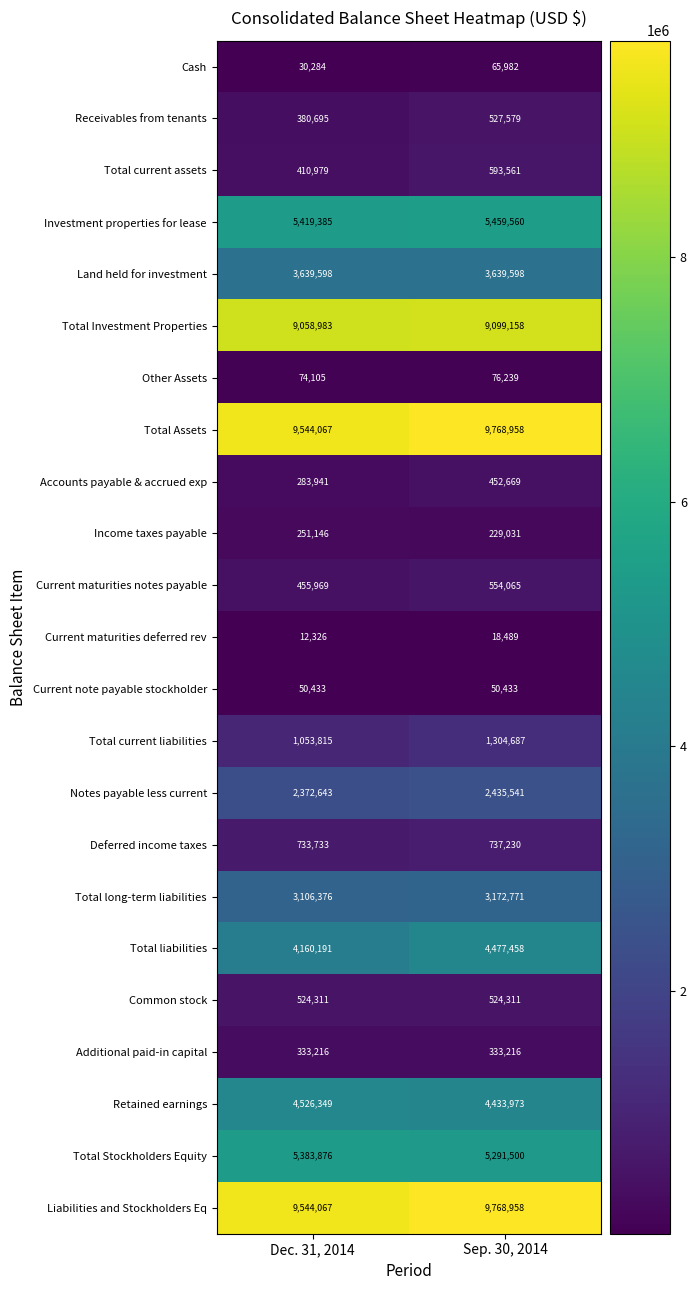

What is the approximate value of Additional paid-in capital at Dec. 31, 2014?

333216